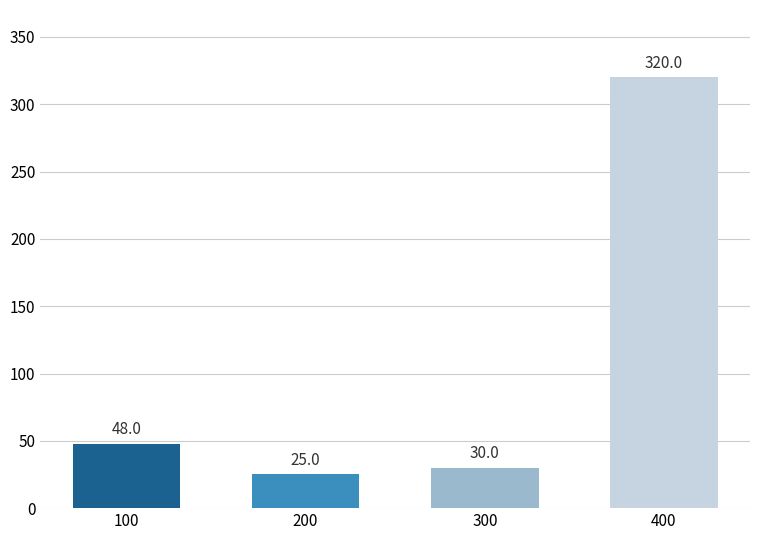

Count the number of categories in the chart.

4